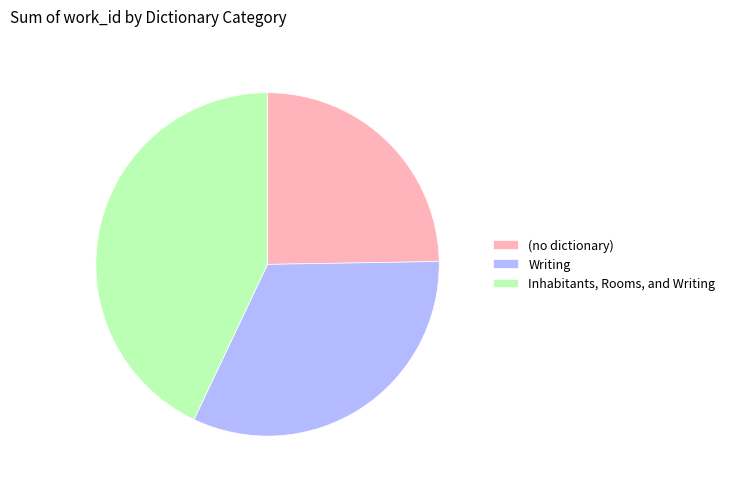

Which has a higher value, (no dictionary) or Inhabitants, Rooms, and Writing?

Inhabitants, Rooms, and Writing